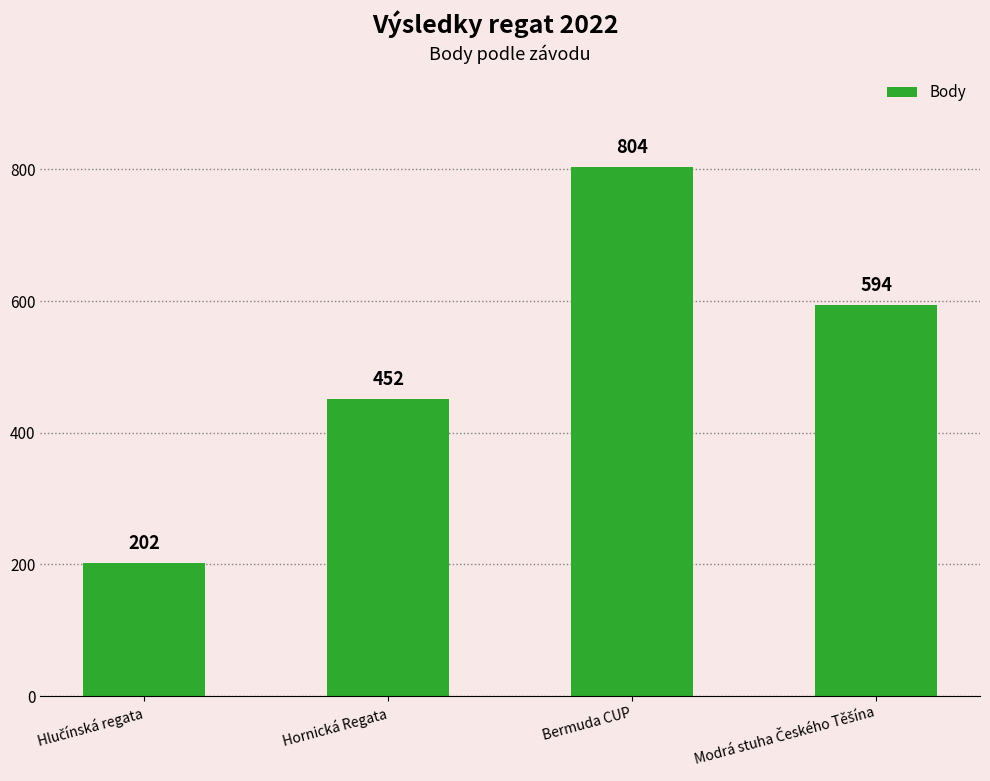

Reading left to right, list all the values displayed in this chart.

202	452	804	594